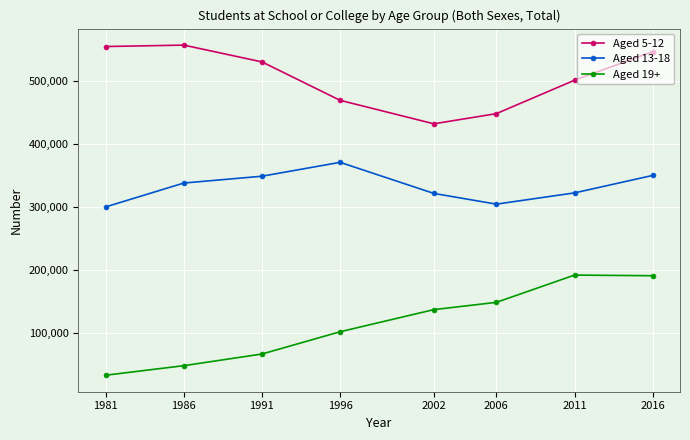

What is the sum of all Aged 13-18 values?

2656928